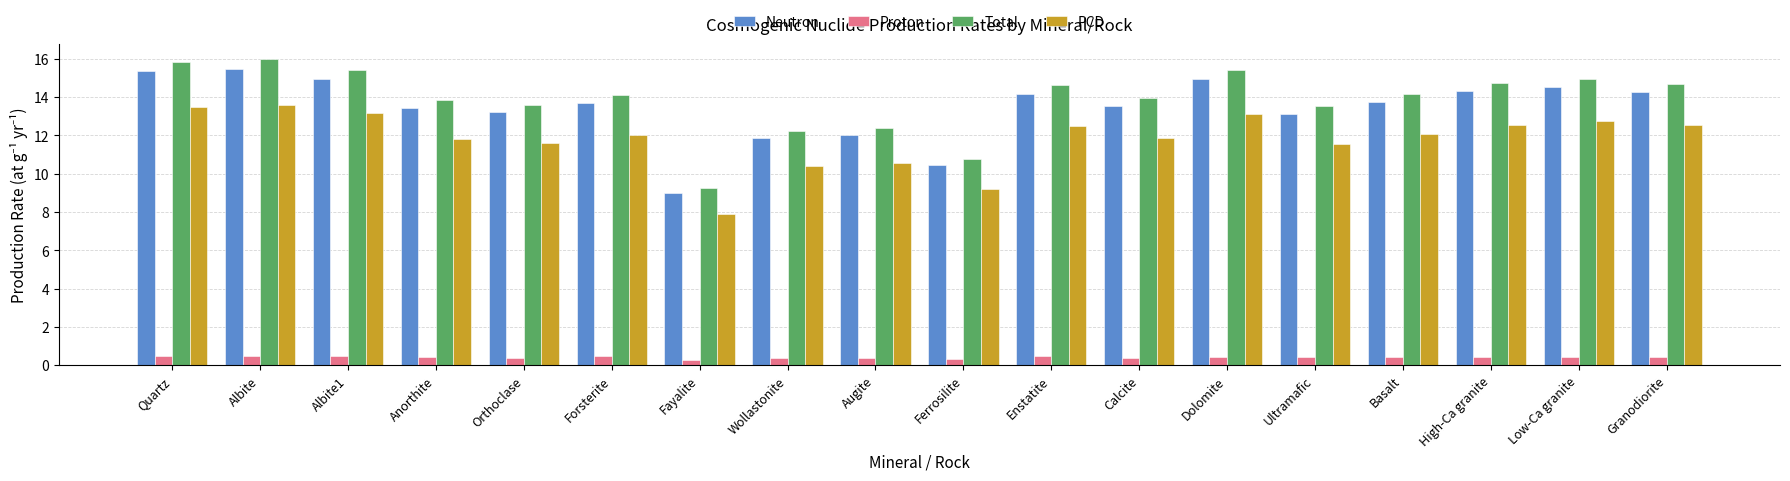

Which series has the widest spread of values?

Total